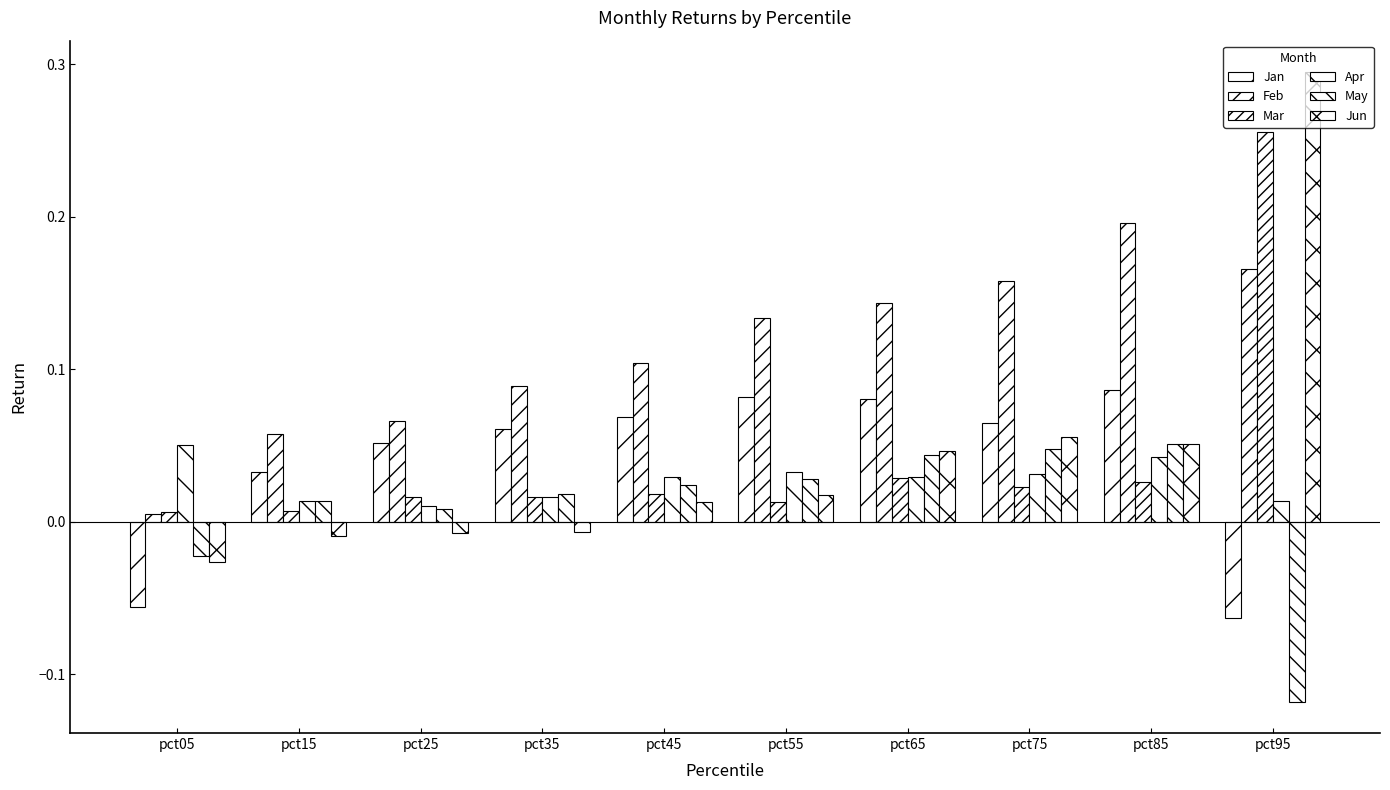

What is the difference between the maximum and minimum values in the Jun series?

0.3